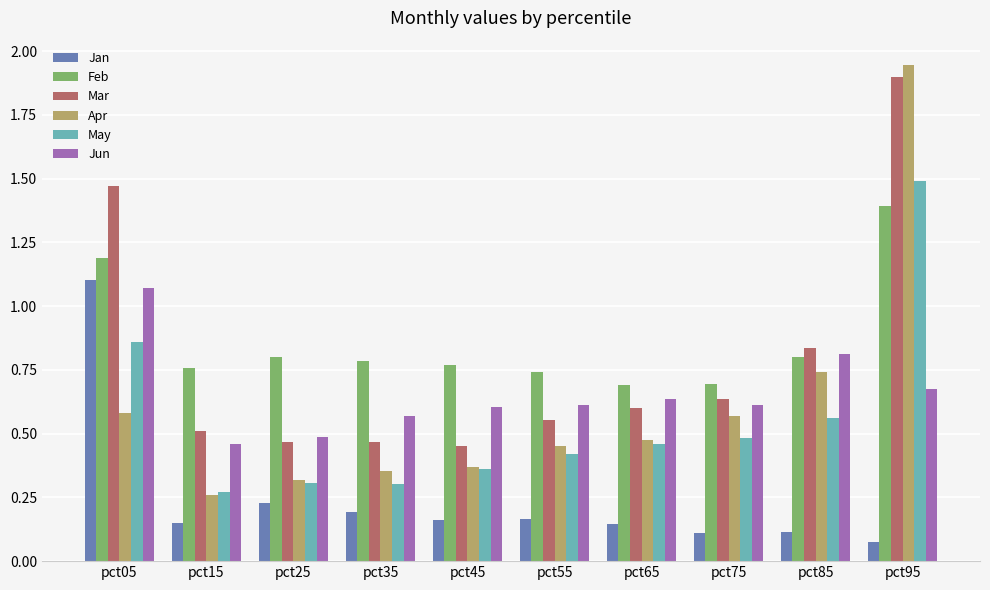

Which series has the largest range (max minus min)?

Apr